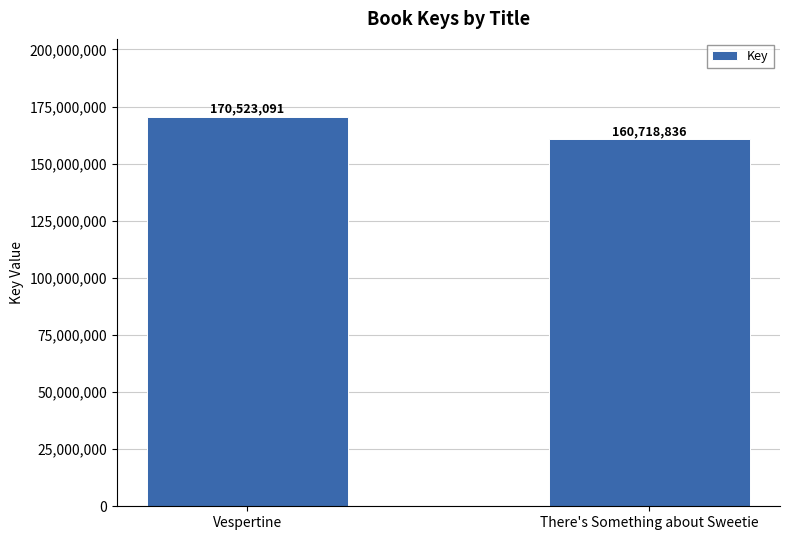

Approximately how many times larger is the value at Vespertine compared to There's Something about Sweetie?

1.1